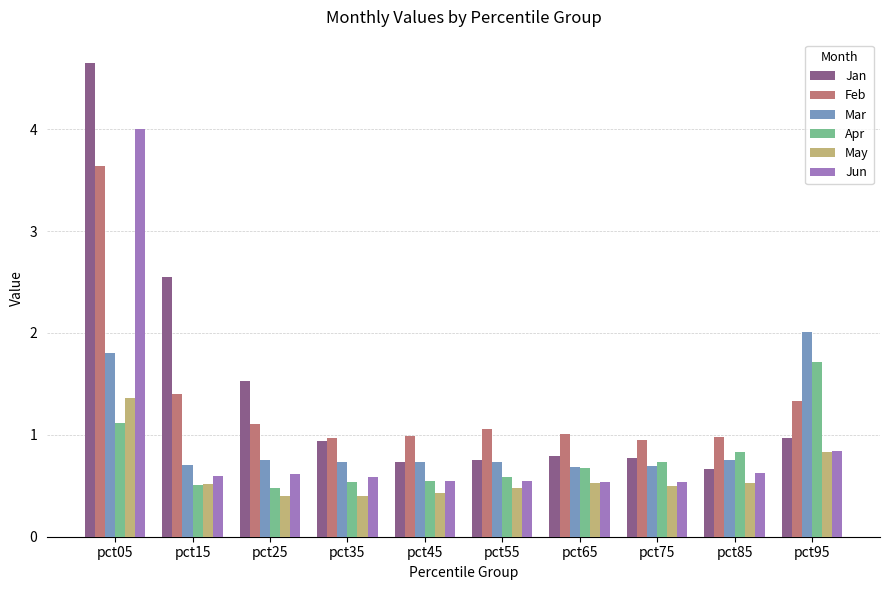

What is the total value across all series at pct05?

16.6